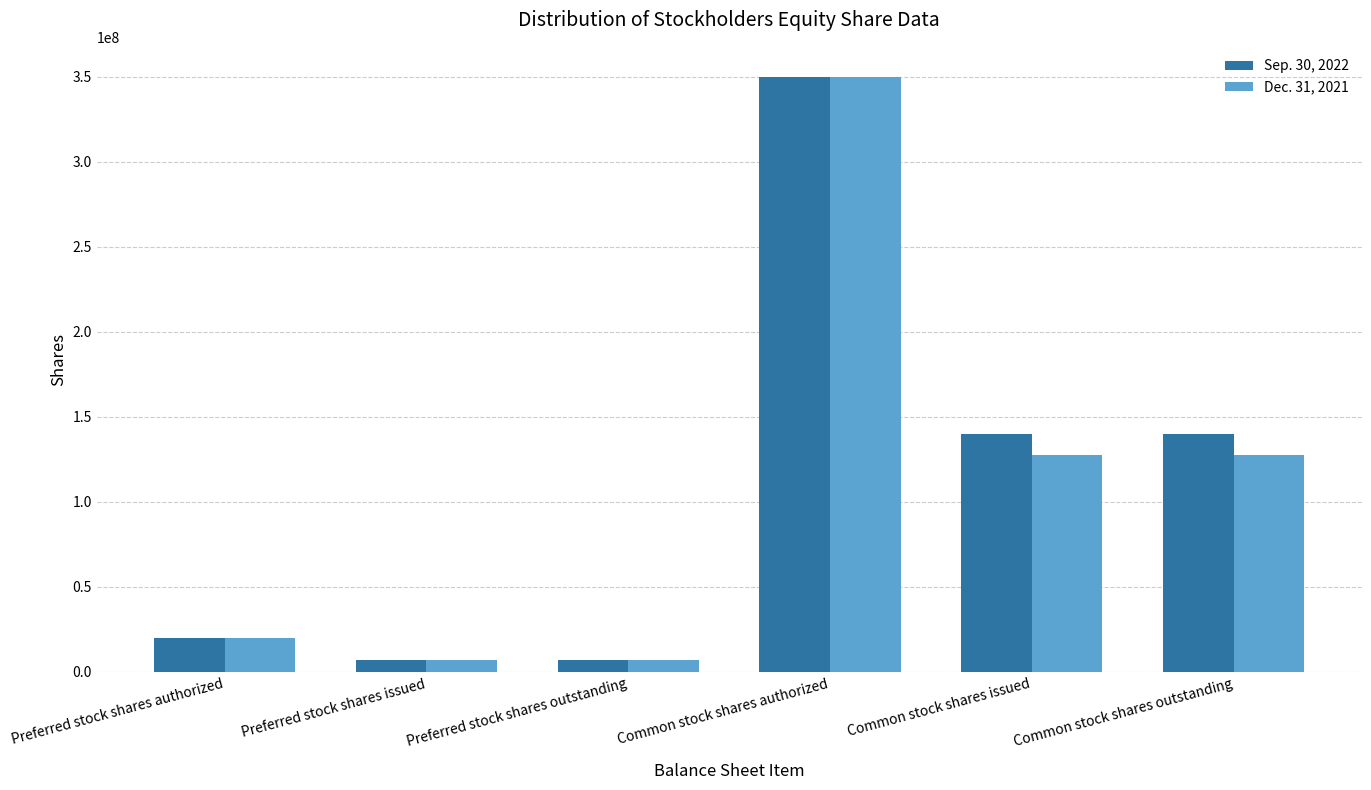

Which series has the largest total across all categories?

Sep. 30, 2022